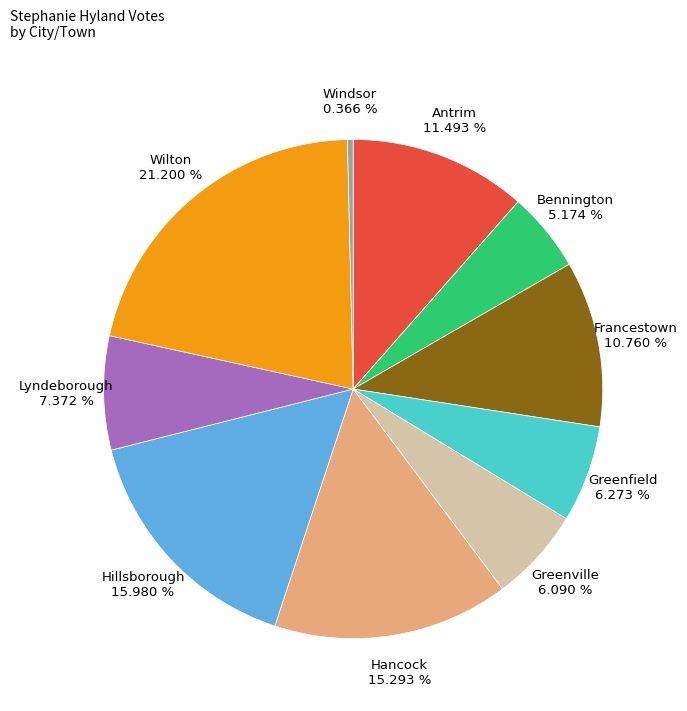

Does Francestown account for over 50% of the chart?

No